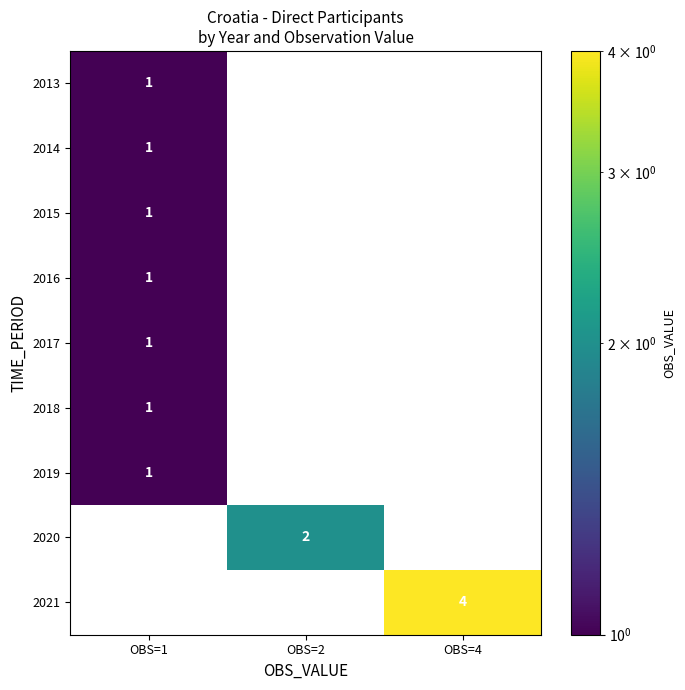

What is the difference between the 2021 values at OBS=1 and OBS=4?

4